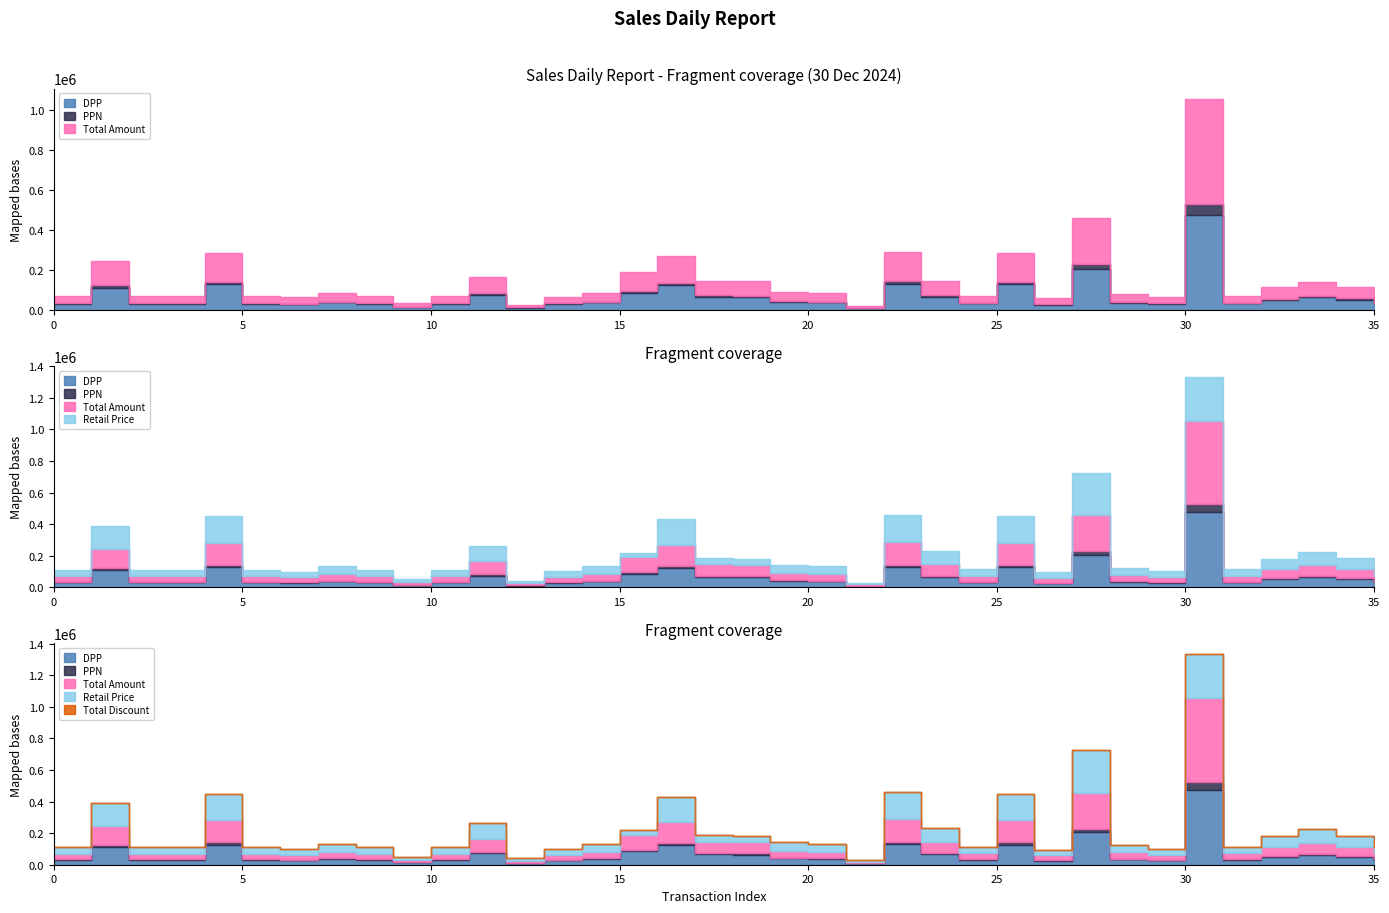

What is the maximum value shown in the chart?

526619.5